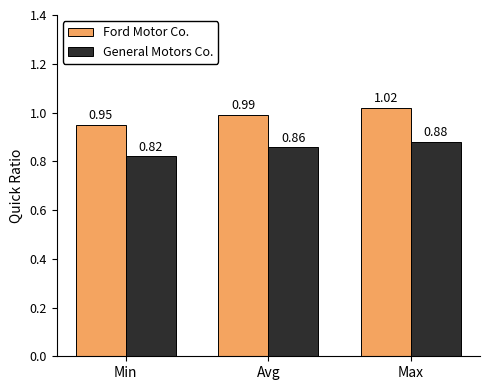

Which category has the lowest value in the General Motors Co. series?

Min